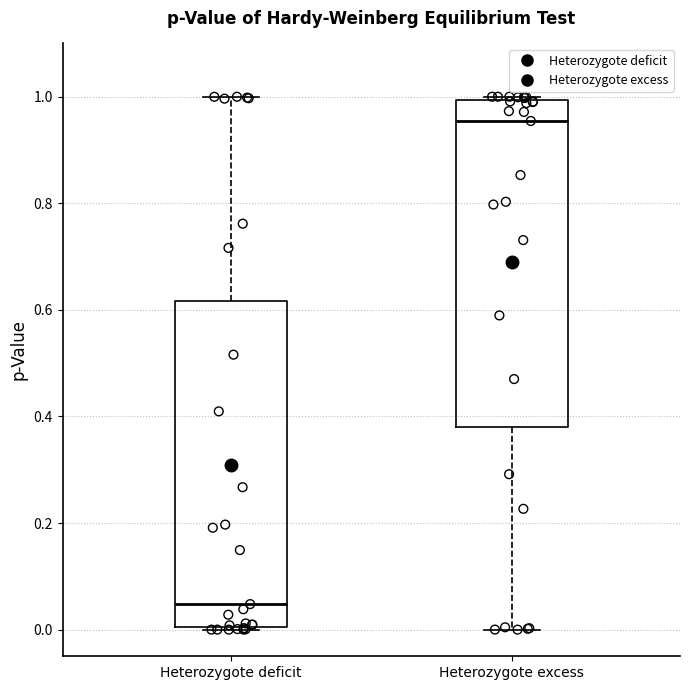

Where is the upper edge of the box for Heterozygote deficit on the y-axis? The values are not printed on the chart, so give them approximately, as read against the axis.

0.62